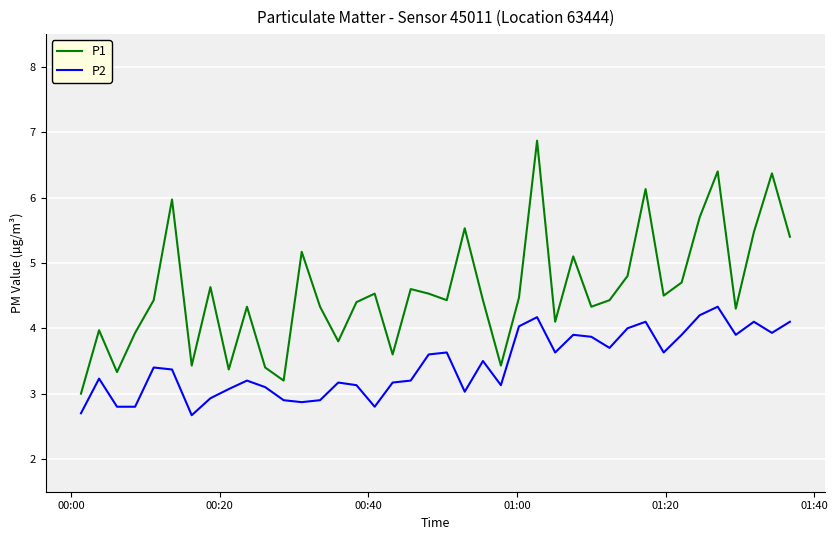

Count the number of categories in the chart.

40